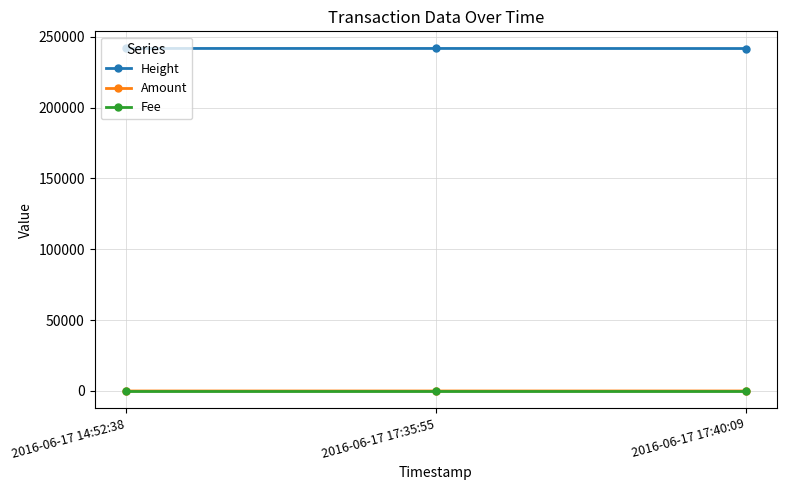

What is the greatest value displayed?

241772